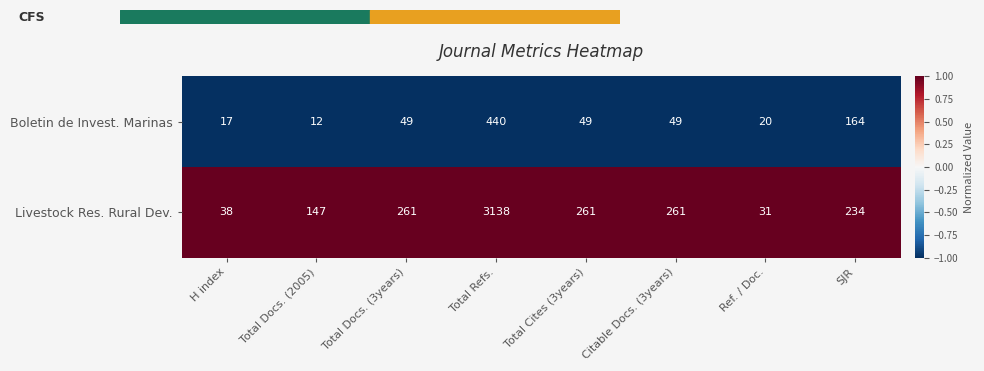

Which series has the widest spread of values?

Livestock Res. Rural Dev.